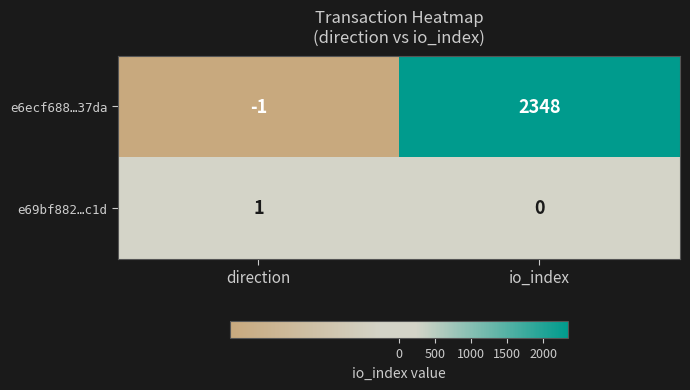

Reading left to right, extract all data points from this chart.

e6ecf688…37da: -1	2348
e69bf882…c1d: 1	0